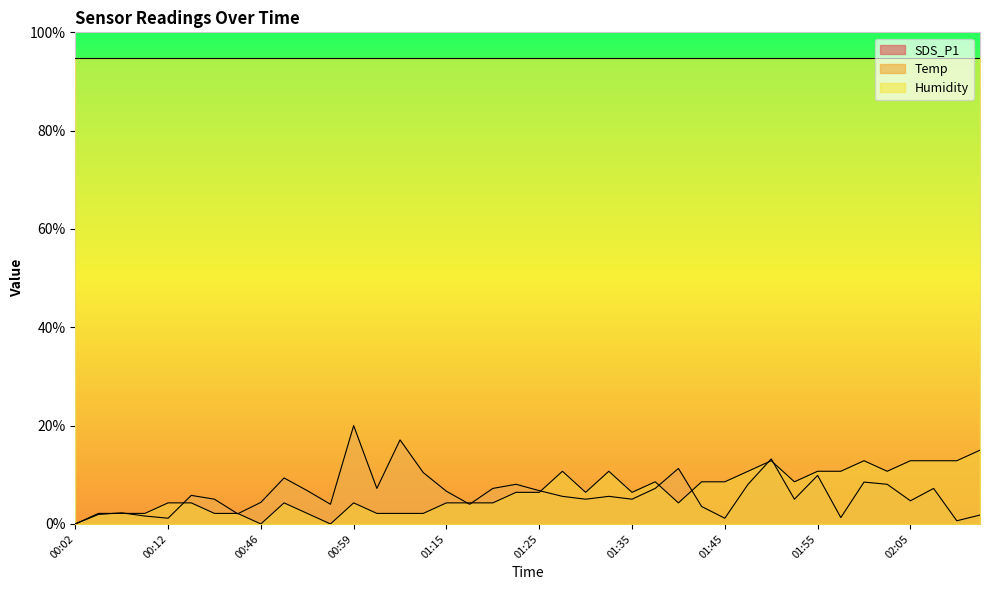

True or false: SDS_P1 and Temp cross at least once.

True